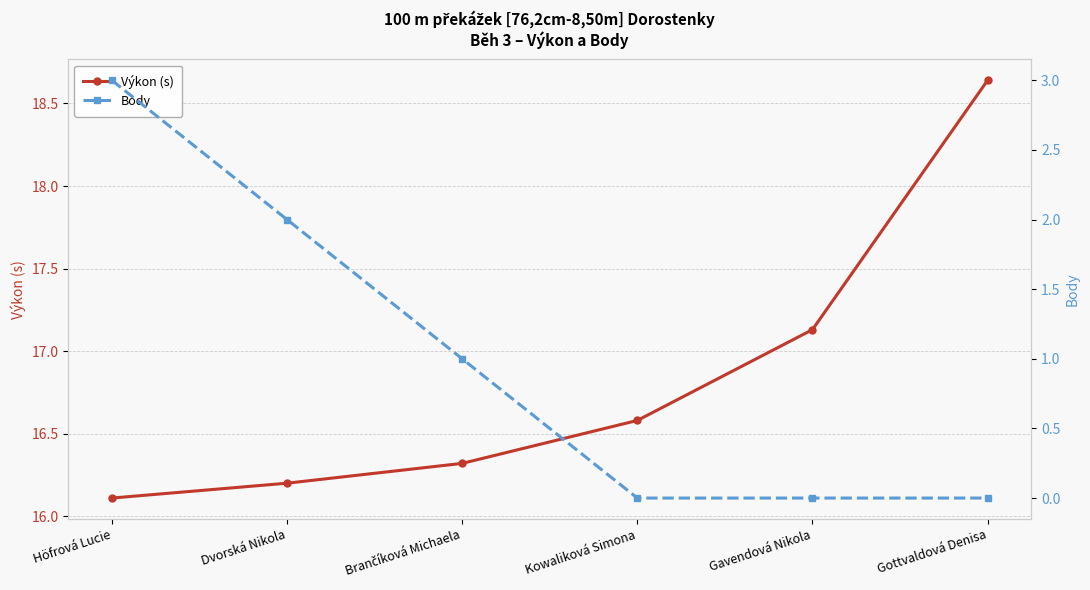

What is the label of the 4th point from the left?

Kowaliková Simona